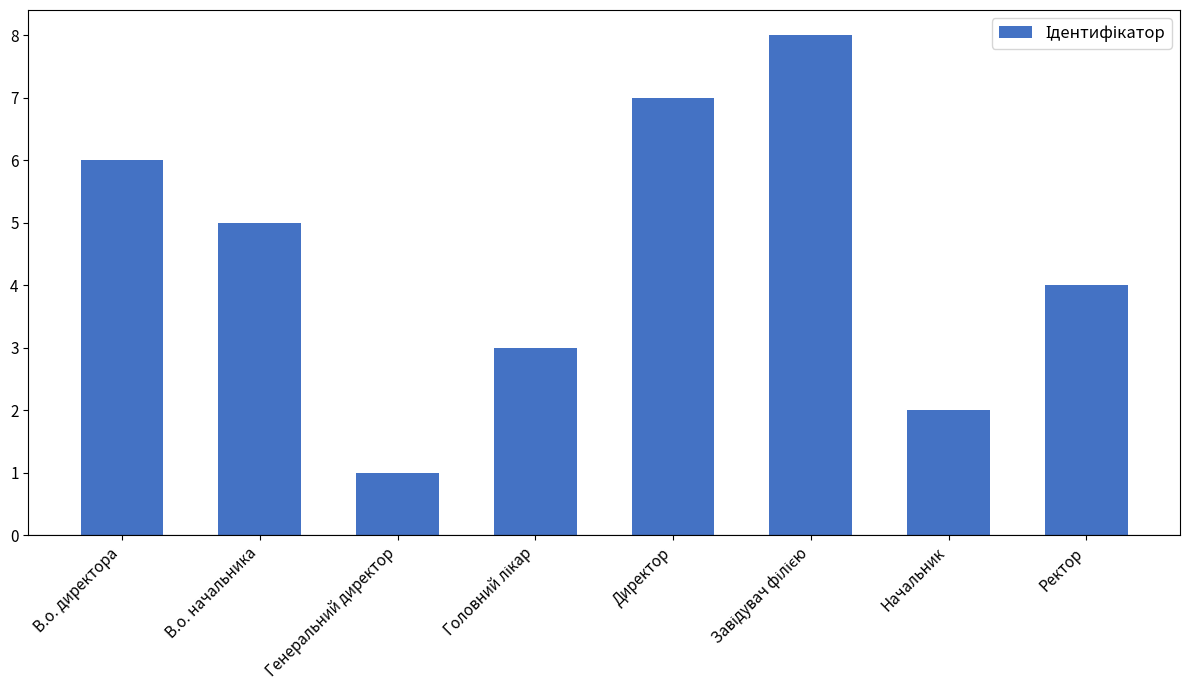

What is the label of the 7th bar from the right?

В.о. начальника